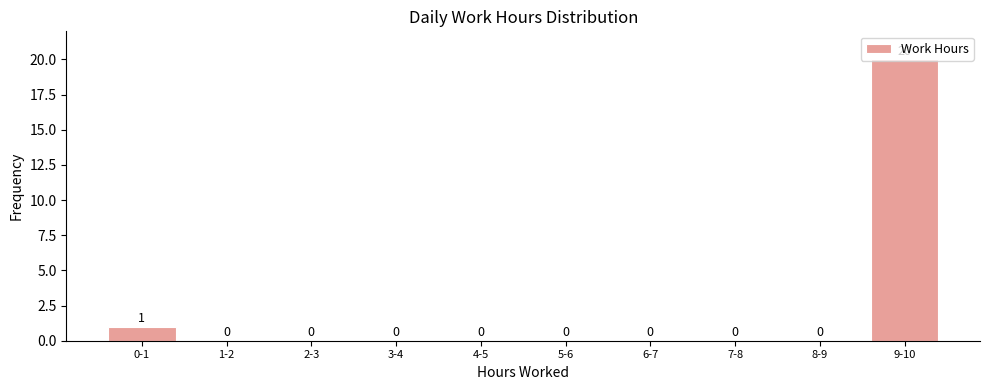

True or false: the data shows 0 at 4-5.

True